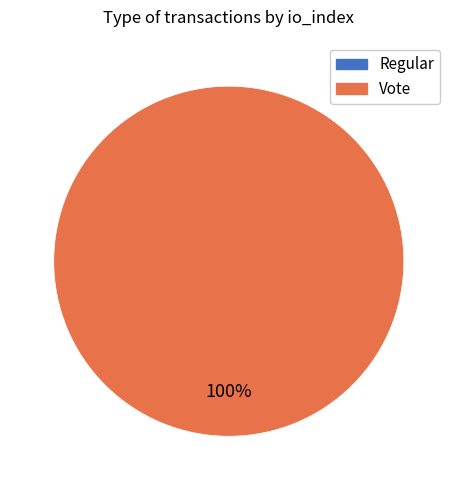

What is the change in value from Regular to Vote?

+2